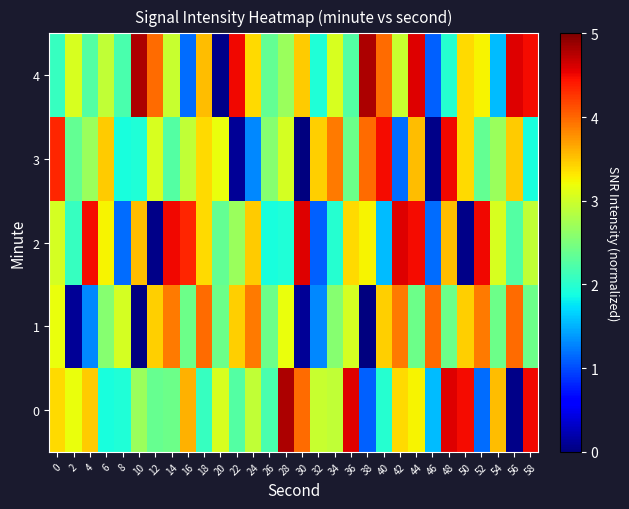

Reading right to left, extract all data points from this chart.

0: 58=4.5	56=0.0	54=3.5	52=1.2	50=4.5	48=4.6	46=1.6	44=3.3	42=3.4	40=2.0	38=1.1	36=4.6	34=2.9	32=3.0	30=4.0	28=4.8	26=2.2	24=2.9	22=2.3	20=3.1	18=2.1	16=3.6	14=2.4	12=2.4	10=2.7	8=1.9	6=1.9	4=3.5	2=3.2	0=3.4
1: 58=2.4	56=4.0	54=2.4	52=3.9	50=3.4	48=2.4	46=4.0	44=2.4	42=3.9	40=3.4	38=0.0	36=3.0	34=2.6	32=1.3	30=0.1	28=3.2	26=2.4	24=3.9	22=3.4	20=2.4	18=4.0	16=2.4	14=3.9	12=3.4	10=0.0	8=3.0	6=2.6	4=1.3	2=0.1	0=3.2
2: 58=2.9	56=2.3	54=3.1	52=4.5	50=0.0	48=3.5	46=1.2	44=4.5	42=4.6	40=1.6	38=3.3	36=3.4	34=2.0	32=1.1	30=4.6	28=1.9	26=1.9	24=3.5	22=2.7	20=2.4	18=3.4	16=4.4	14=4.5	12=0.0	10=3.5	8=1.2	6=3.3	4=4.5	2=2.1	0=3.0
3: 58=1.9	56=3.5	54=2.7	52=2.4	50=3.4	48=4.5	46=0.0	44=3.5	42=1.2	40=4.5	38=4.0	36=2.4	34=3.9	32=3.4	30=0.0	28=3.0	26=2.6	24=1.3	22=0.1	20=3.2	18=3.4	16=2.9	14=2.3	12=3.1	10=1.9	8=1.9	6=3.5	4=2.7	2=2.4	0=4.4
4: 58=4.5	56=4.6	54=1.6	52=3.3	50=3.4	48=2.0	46=1.1	44=4.6	42=3.0	40=4.0	38=4.8	36=2.3	34=3.1	32=1.9	30=3.5	28=2.7	26=2.4	24=3.4	22=4.5	20=0.0	18=3.5	16=1.2	14=3.0	12=4.0	10=4.8	8=2.2	6=2.9	4=2.3	2=3.1	0=2.1